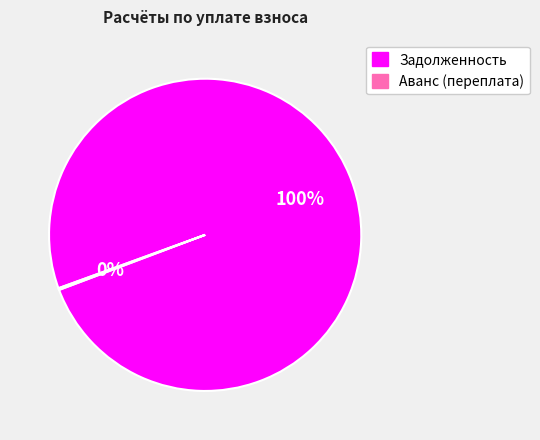

Is Задолженность the majority of the pie?

Yes